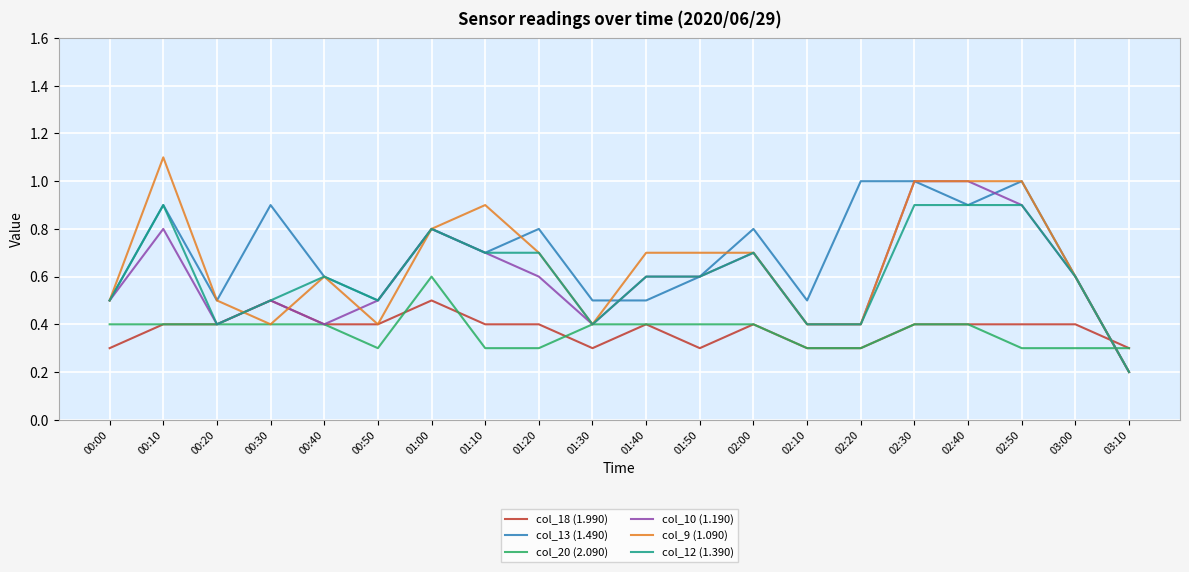

What is the average value of the col_9 (1.090) series?

0.7